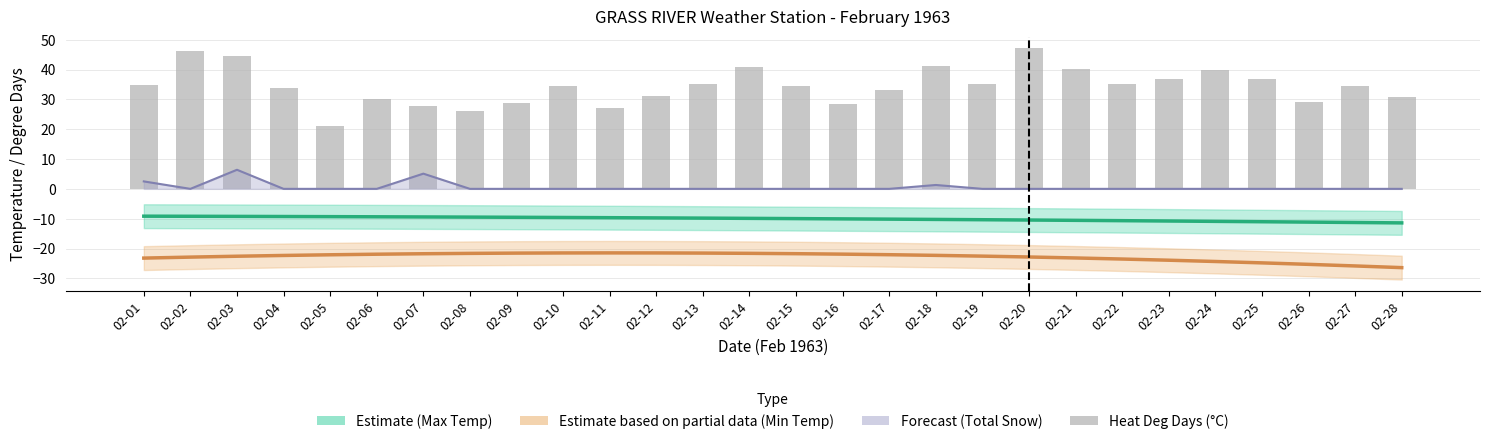

Reading left to right, list all the values displayed in this chart.

Max Temp (°C) Estimate: 02-01=-9.2	02-02=-9.2	02-03=-9.2	02-04=-9.3	02-05=-9.3	02-06=-9.4	02-07=-9.4	02-08=-9.5	02-09=-9.5	02-10=-9.6	02-11=-9.7	02-12=-9.7	02-13=-9.8	02-14=-9.9	02-15=-10.0	02-16=-10.1	02-17=-10.2	02-18=-10.2	02-19=-10.3	02-20=-10.5	02-21=-10.6	02-22=-10.7	02-23=-10.8	02-24=-10.9	02-25=-11.0	02-26=-11.1	02-27=-11.3	02-28=-11.4
Min Temp (°C) Estimate: 02-01=-23.2	02-02=-22.9	02-03=-22.6	02-04=-22.3	02-05=-22.1	02-06=-21.9	02-07=-21.8	02-08=-21.6	02-09=-21.5	02-10=-21.5	02-11=-21.5	02-12=-21.5	02-13=-21.5	02-14=-21.6	02-15=-21.7	02-16=-21.9	02-17=-22.1	02-18=-22.3	02-19=-22.6	02-20=-22.8	02-21=-23.2	02-22=-23.5	02-23=-23.9	02-24=-24.4	02-25=-24.8	02-26=-25.3	02-27=-25.8	02-28=-26.4
Total Snow (cm) Forecast: 02-01=2.5	02-02=0.0	02-03=6.4	02-04=0.0	02-05=0.0	02-06=0.0	02-07=5.1	02-08=0.0	02-09=0.0	02-10=0.0	02-11=0.0	02-12=0.0	02-13=0.0	02-14=0.0	02-15=0.0	02-16=0.0	02-17=0.0	02-18=1.3	02-19=0.0	02-20=0.0	02-21=0.0	02-22=0.0	02-23=0.0	02-24=0.0	02-25=0.0	02-26=0.0	02-27=0.0	02-28=0.0
Heat Deg Days (°C): 02-01=34.7	02-02=46.1	02-03=44.7	02-04=33.8	02-05=21.1	02-06=30.0	02-07=27.8	02-08=26.1	02-09=28.9	02-10=34.4	02-11=27.2	02-12=31.1	02-13=35.3	02-14=40.8	02-15=34.4	02-16=28.6	02-17=33.3	02-18=41.1	02-19=35.0	02-20=47.2	02-21=40.3	02-22=35.0	02-23=36.9	02-24=40.0	02-25=36.9	02-26=29.1	02-27=34.4	02-28=30.8